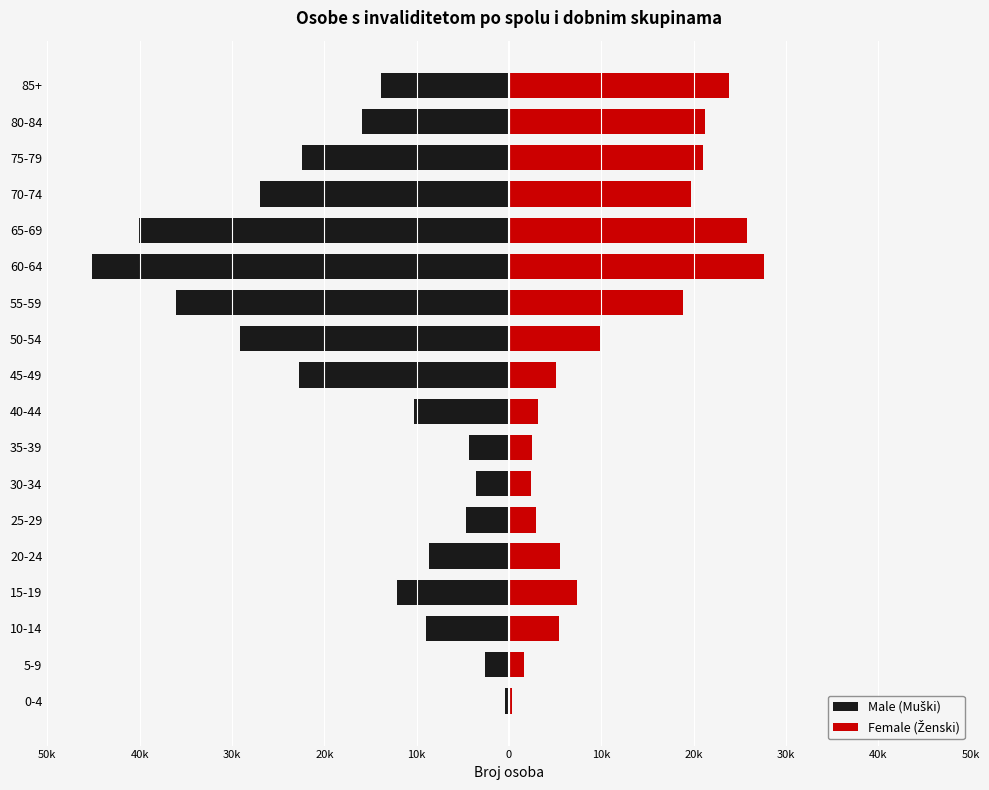

How many bars are there in each group?

2